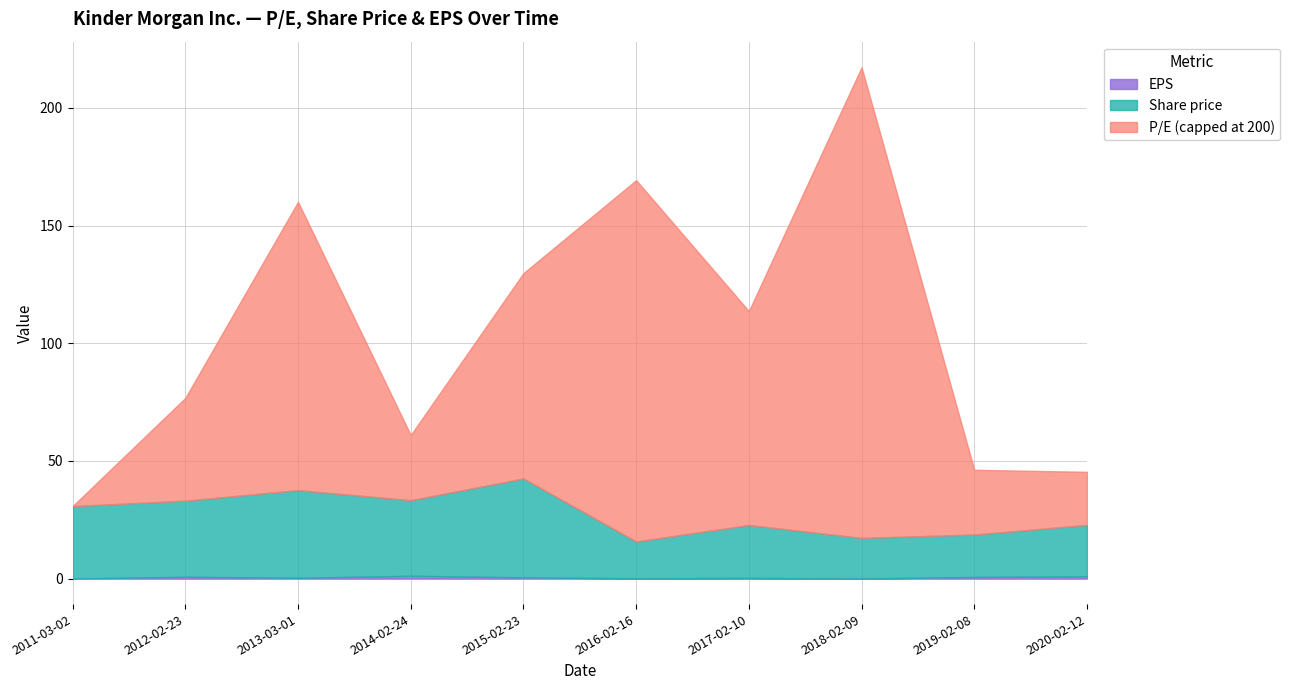

In P/E, how many points are lower than both neighbors (excluding endpoints)?

2